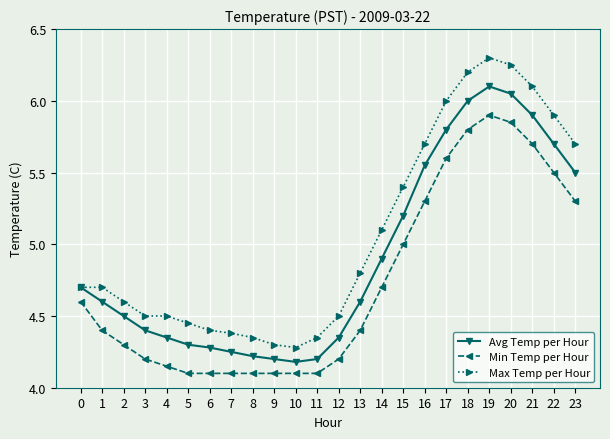

Is the value of Max Temp per Hour at 1 greater than the value of Min Temp per Hour at 21?

No